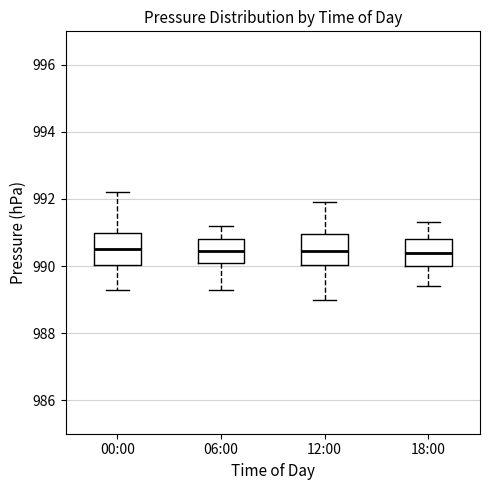

Reading left to right, read every box against the y-axis: the position of its median line, the range the box covers, and the ends of its whiskers. The values are not printed on the chart, so give them approximately, as read against the axis.

00:00: median 990.6, box 990.0 to 991.0, whiskers 989.4 to 992.2
06:00: median 990.4, box 990.2 to 990.8, whiskers 989.4 to 991.2
12:00: median 990.4, box 990.0 to 991.0, whiskers 989.0 to 992.0
18:00: median 990.4, box 990.0 to 990.8, whiskers 989.4 to 991.4